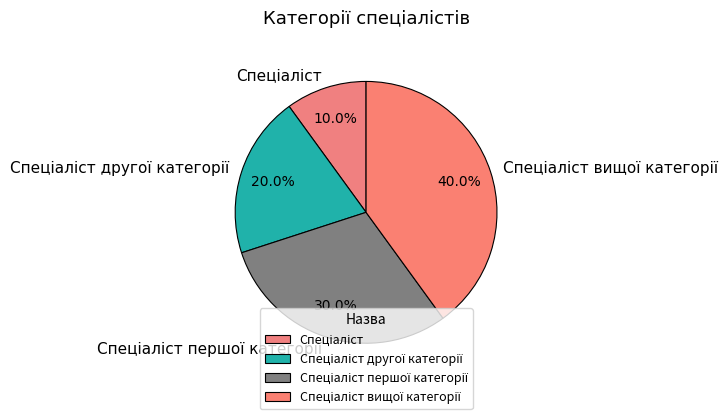

Is there any slice that represents more than half of the pie?

No